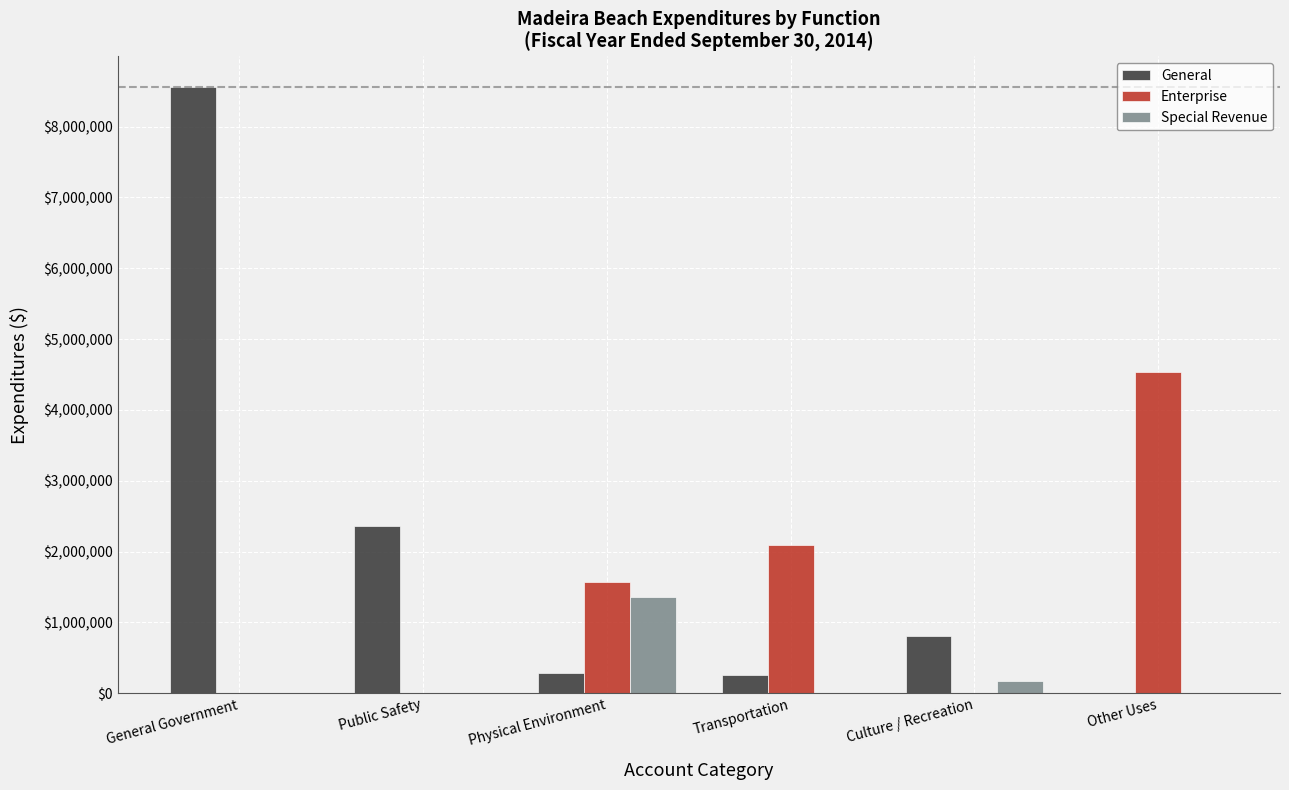

How many data points in Special Revenue are above 0?

2